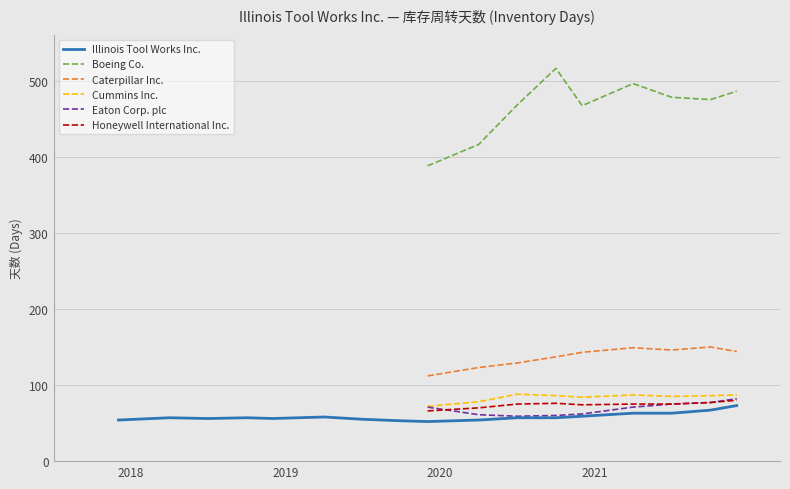

True or false: Boeing Co. and Eaton Corp. plc intersect in this chart.

False